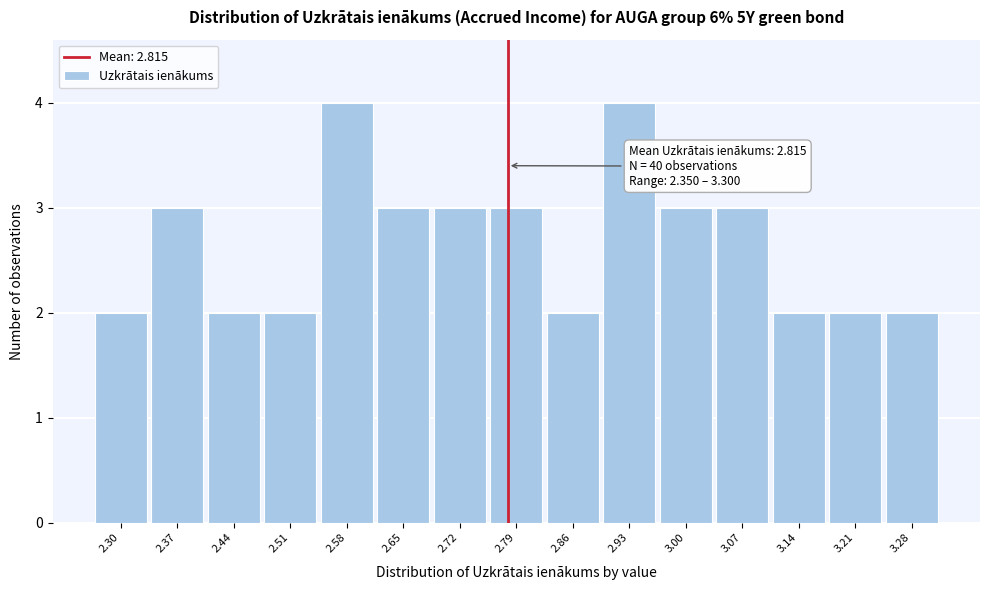

Reading left to right, extract all data points from this chart.

2	3	2	2	4	3	3	3	2	4	3	3	2	2	2